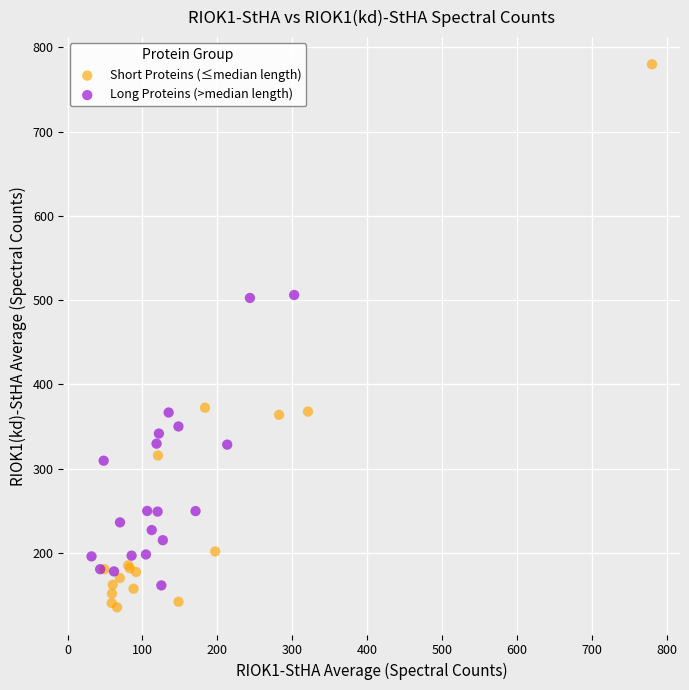

Which series reaches the maximum Y coordinate?

Short Proteins (≤median length)